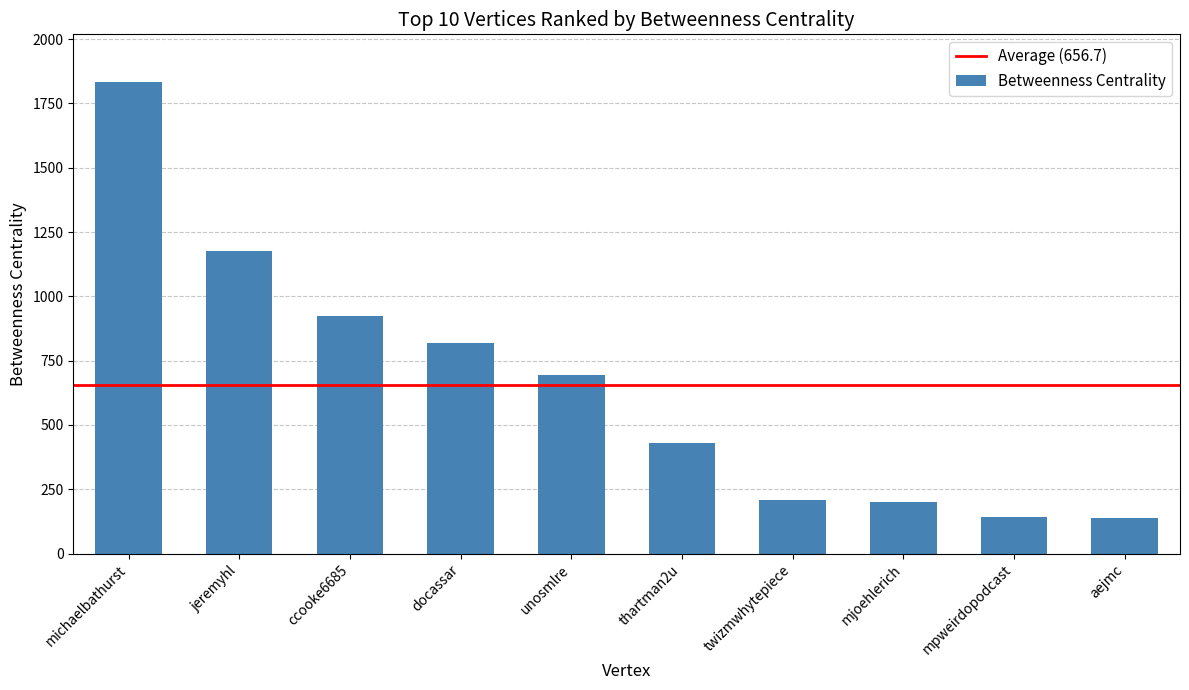

What is the difference between the maximum and second lowest values?

1693.5